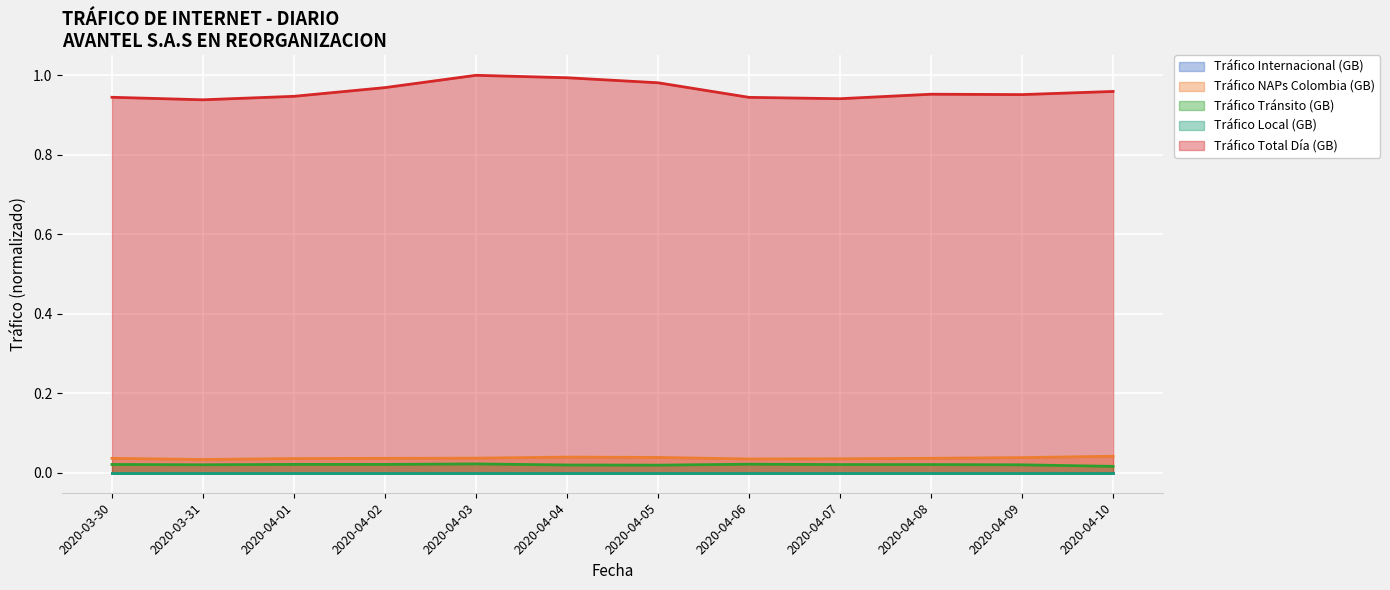

True or false: Tráfico Total Día (GB) and Tráfico NAPs Colombia (GB) cross at least once.

False